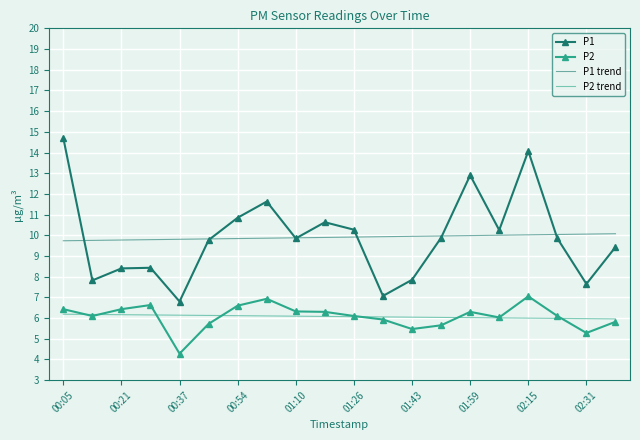

What is the highest value of the P1 trend series?

10.1